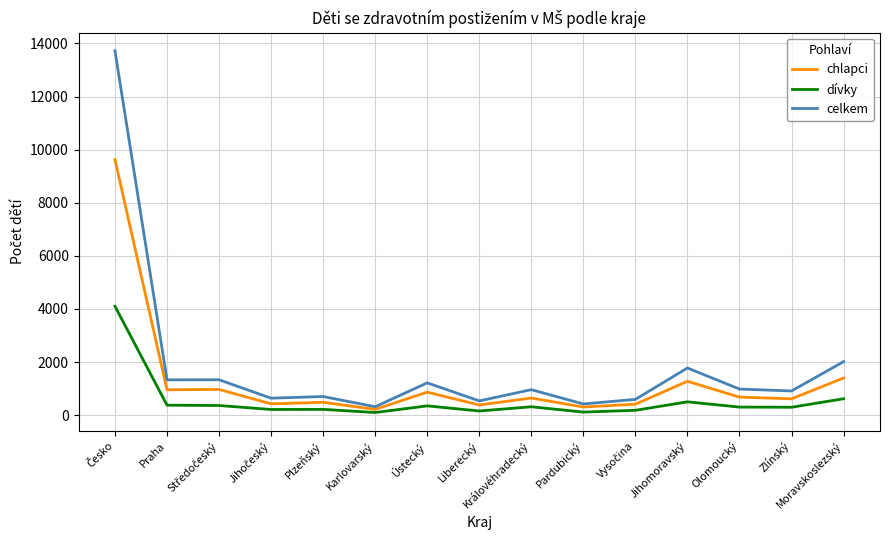

Which series has the largest range (max minus min)?

celkem